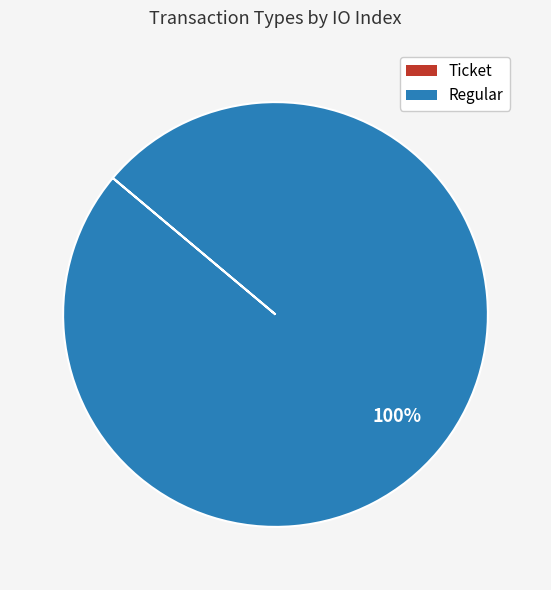

To the nearest percent, what is the average slice percentage?

50%